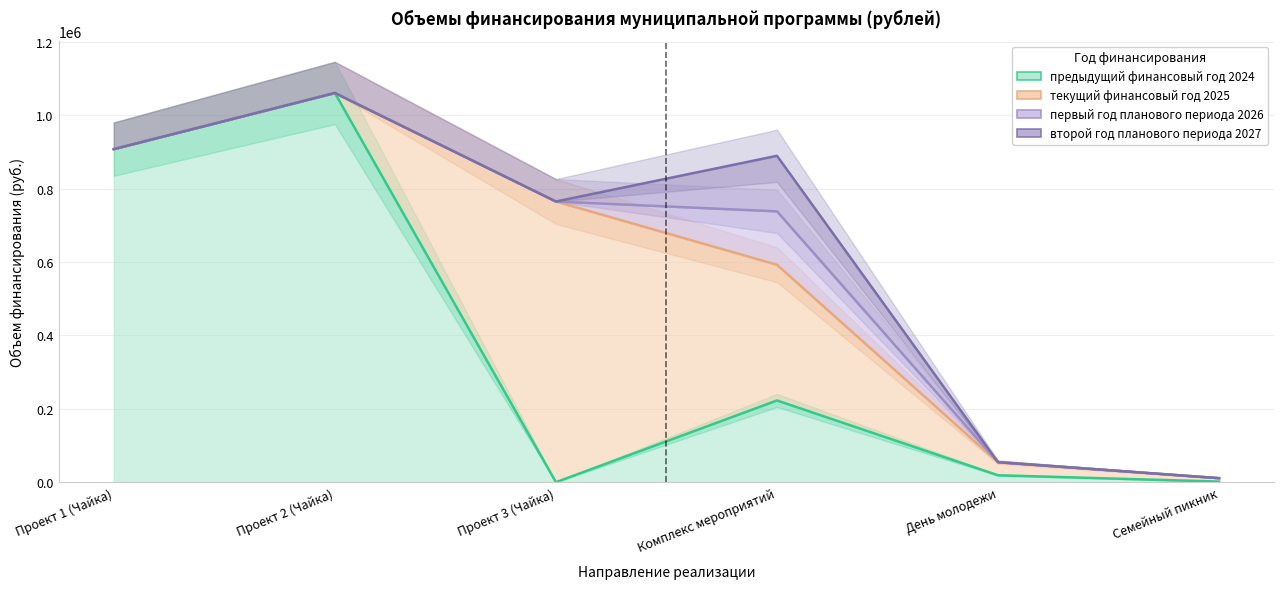

True or false: предыдущий финансовый год 2024 has a value of 7268.9 at День молодежи.

False